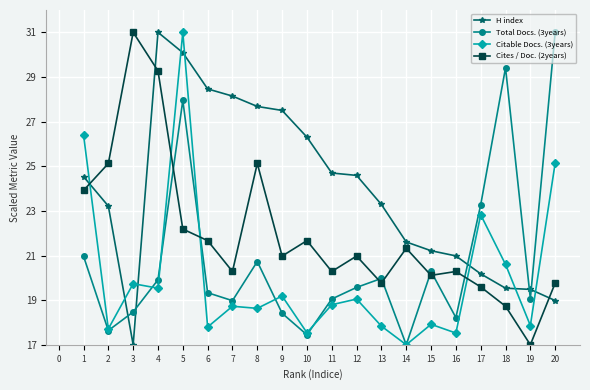

Is it true that Total Docs. (3years) equals 30.0 at 13?

False